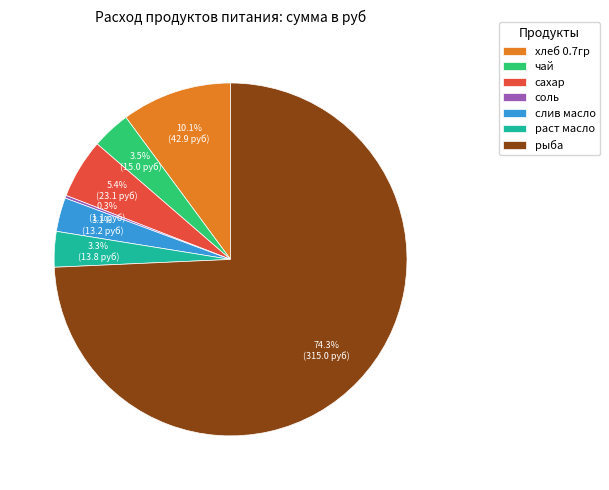

To the nearest percent, what is the difference between the largest and smallest slice percentages?

74%